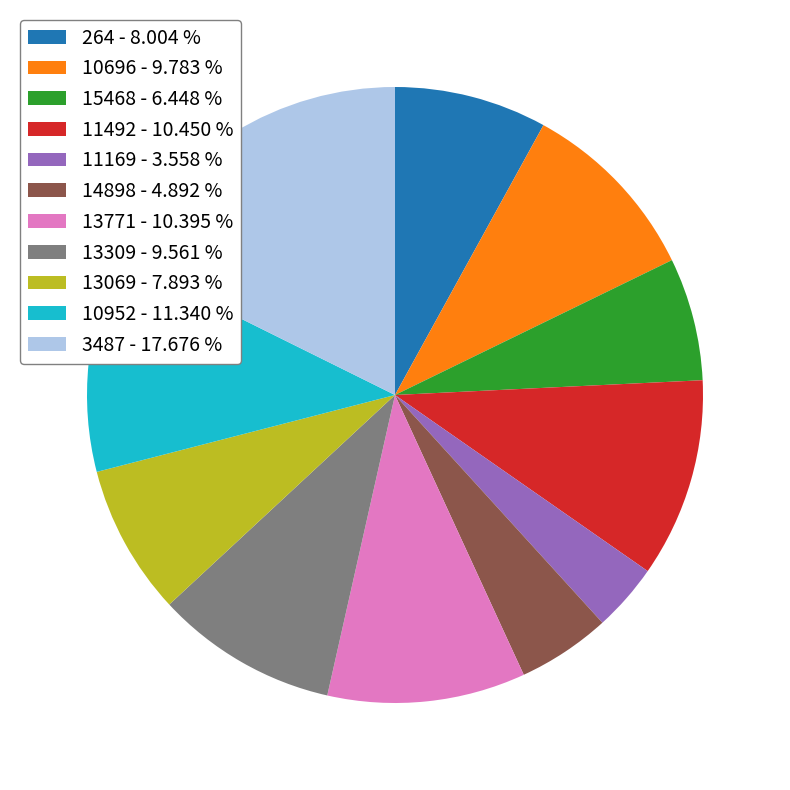

Is there any slice that represents more than half of the pie?

No